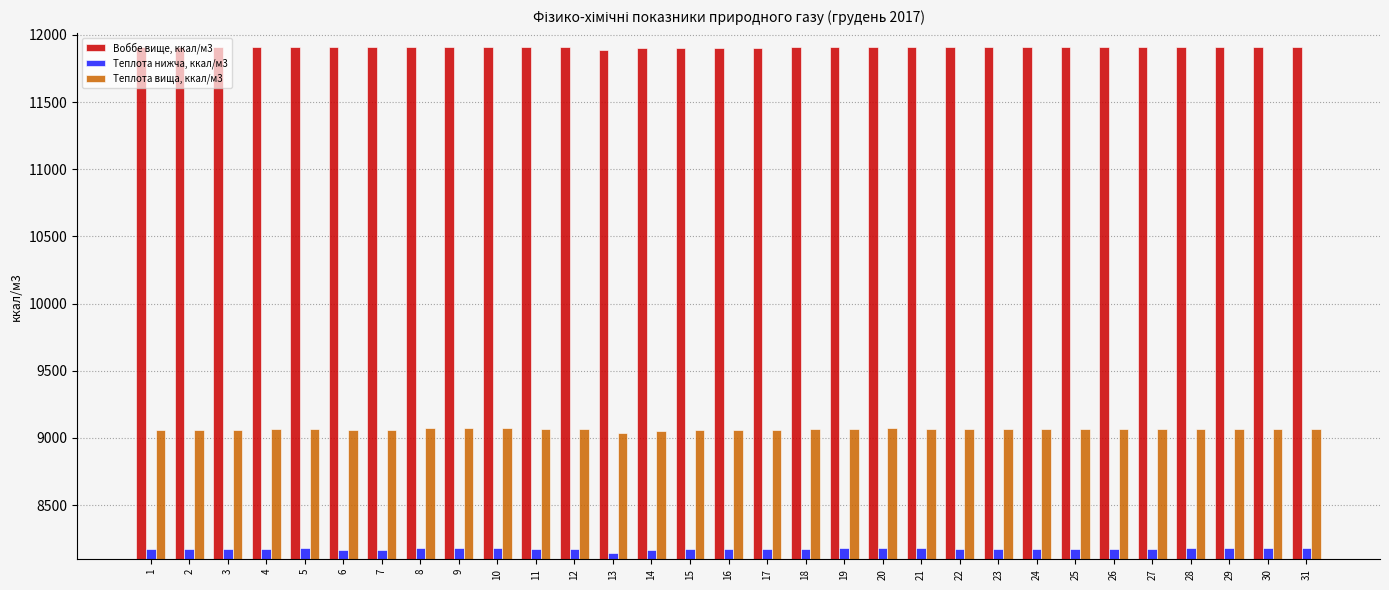

Are the bars horizontal?

No